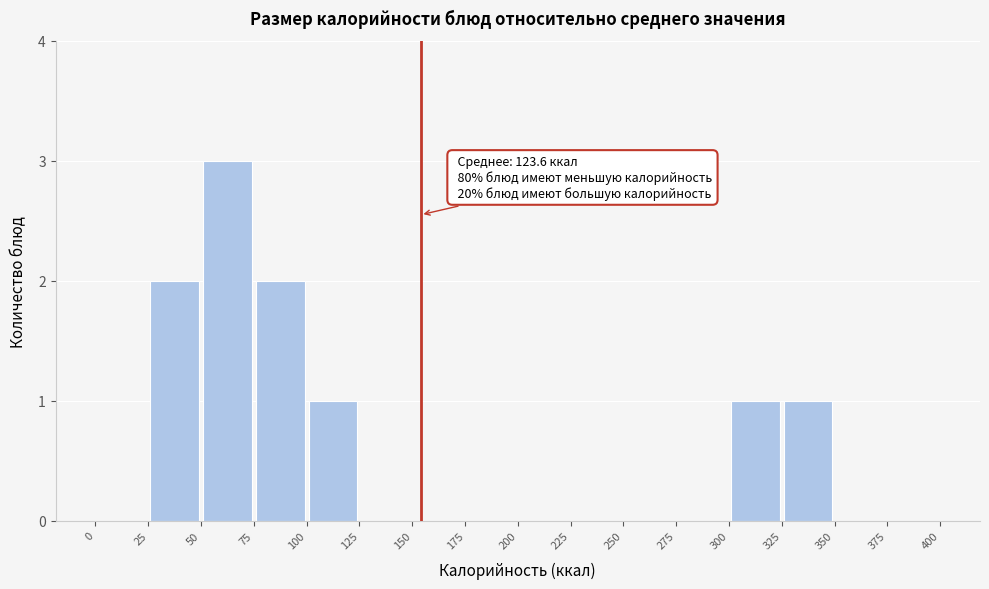

Which range on the x-axis has the tallest bar?

50 to 75